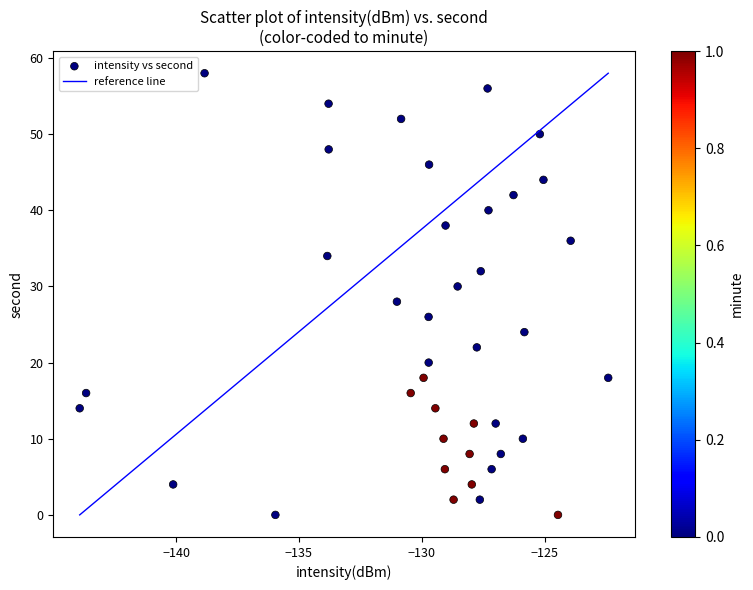

What is the range of Y values (max minus min)?

58